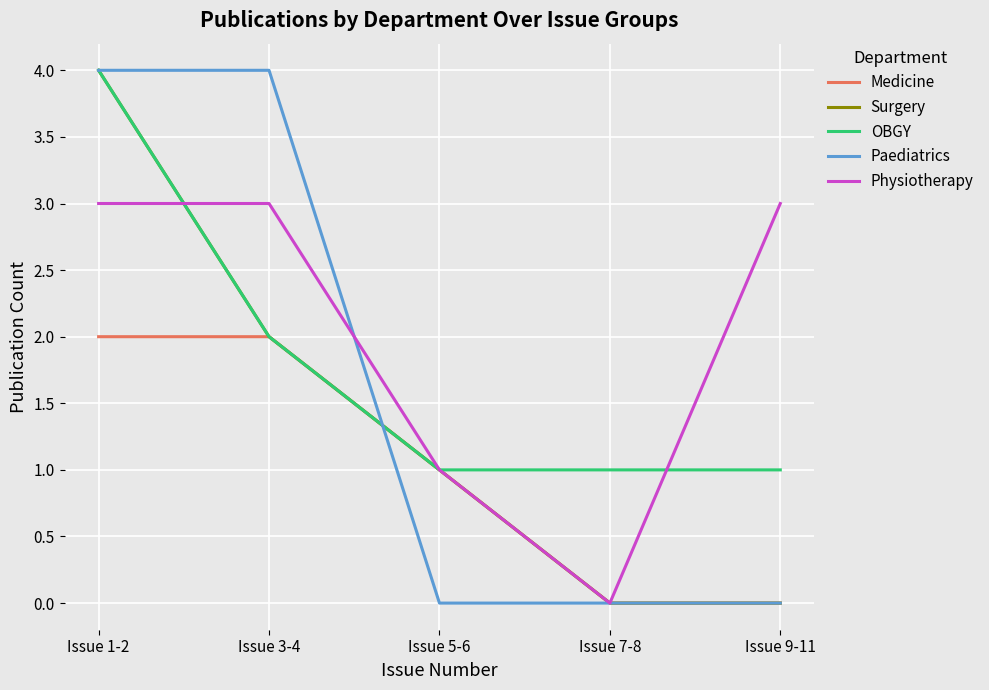

Is it true that Medicine equals 0 at Issue 9-11?

True